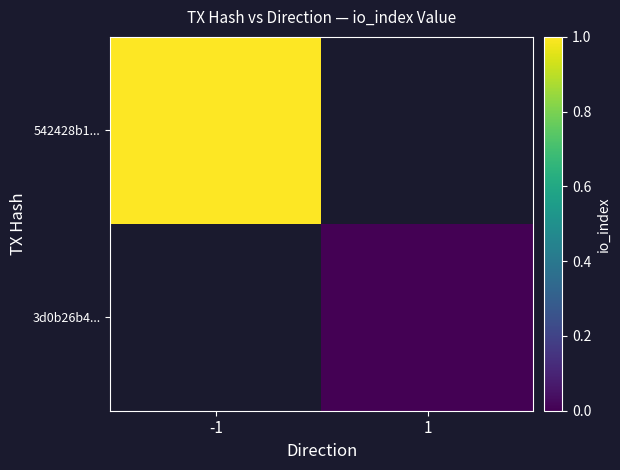

What is the highest value of the 542428b1... series?

1.0